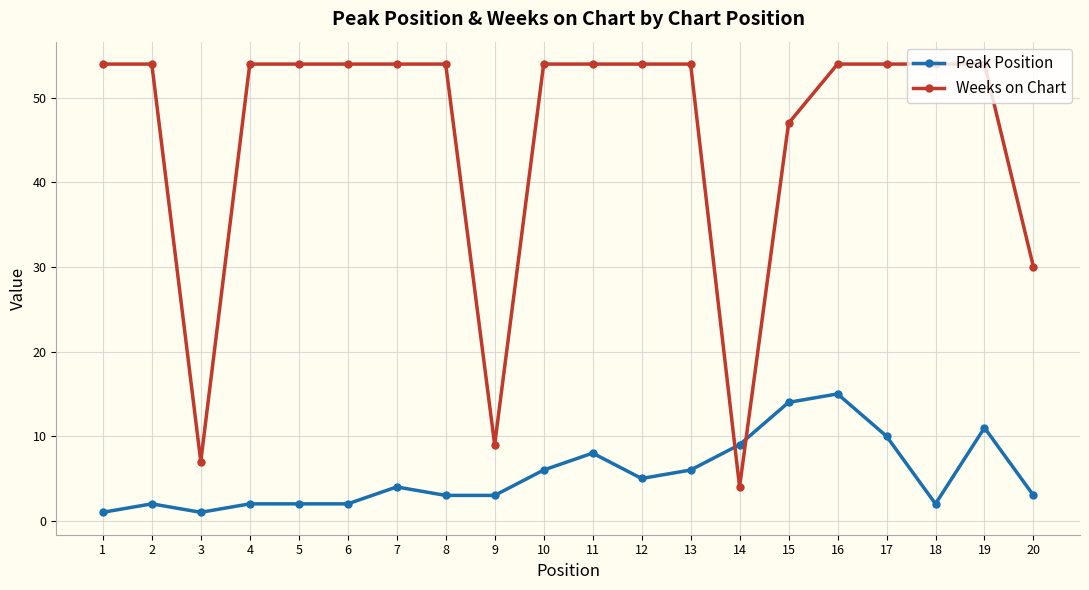

Where is Peak Position nearest to the value 8?

11